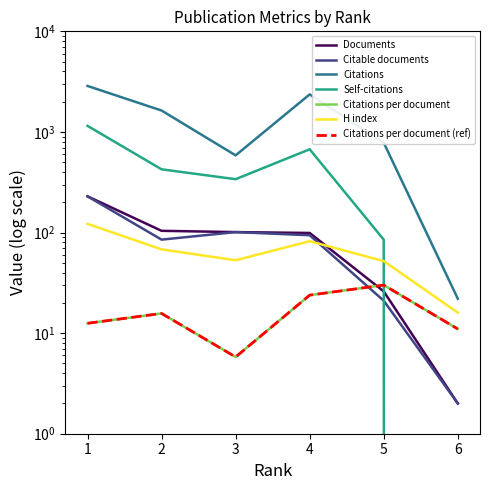

What value does the Self-citations series have at 4?

672.0